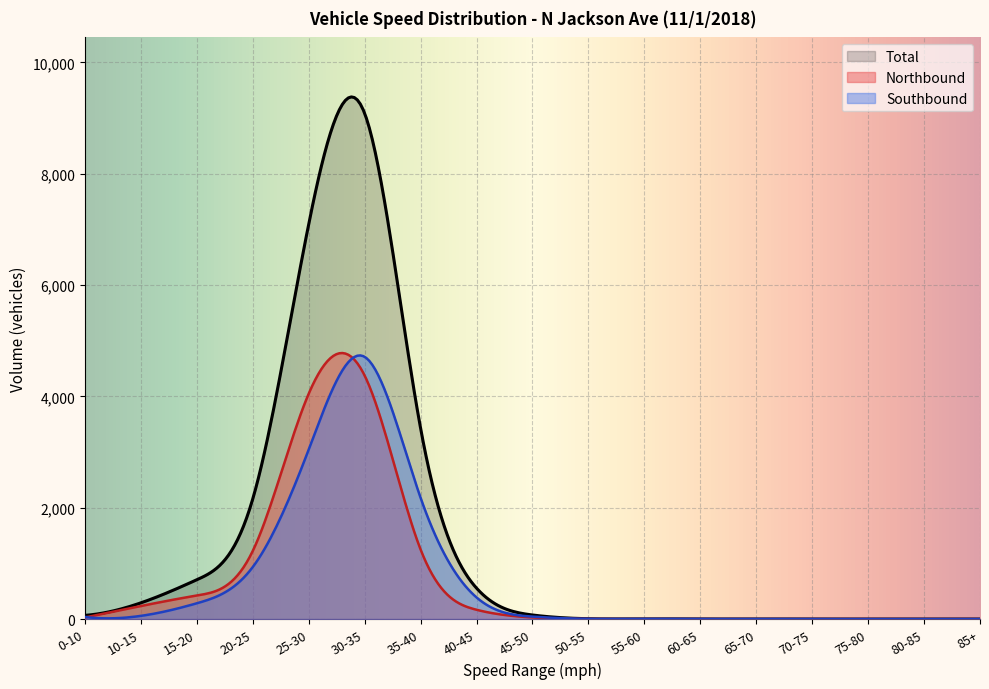

Where is the first local maximum for Northbound?

30-35